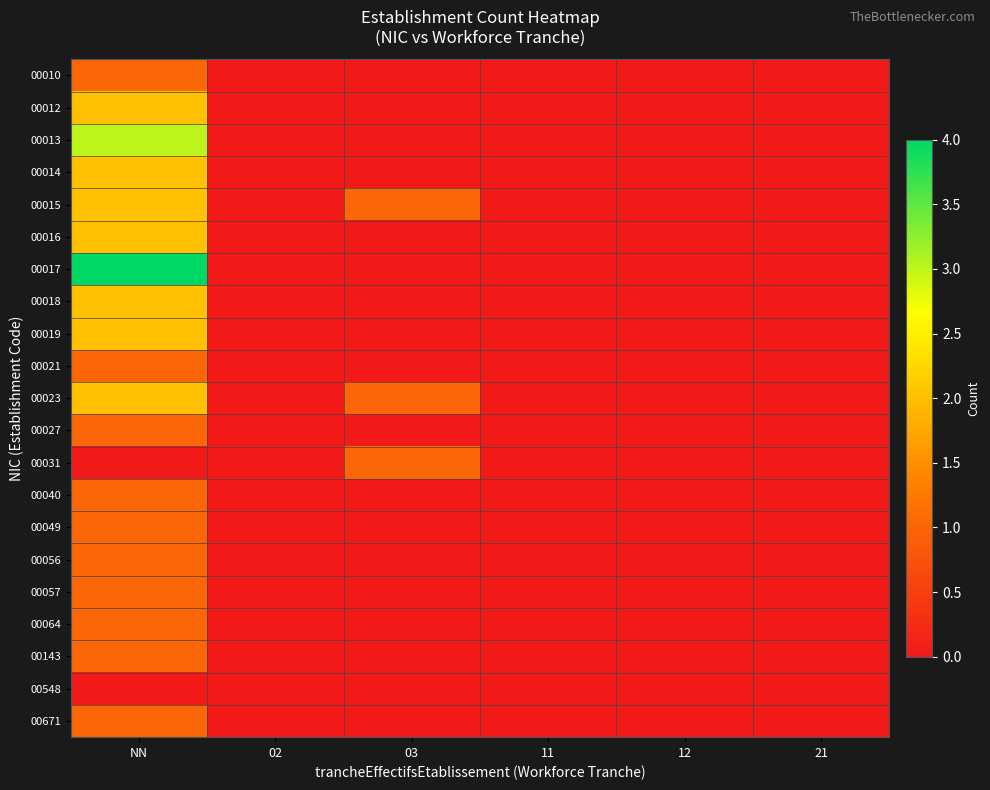

How many categories are shown in the chart?

6